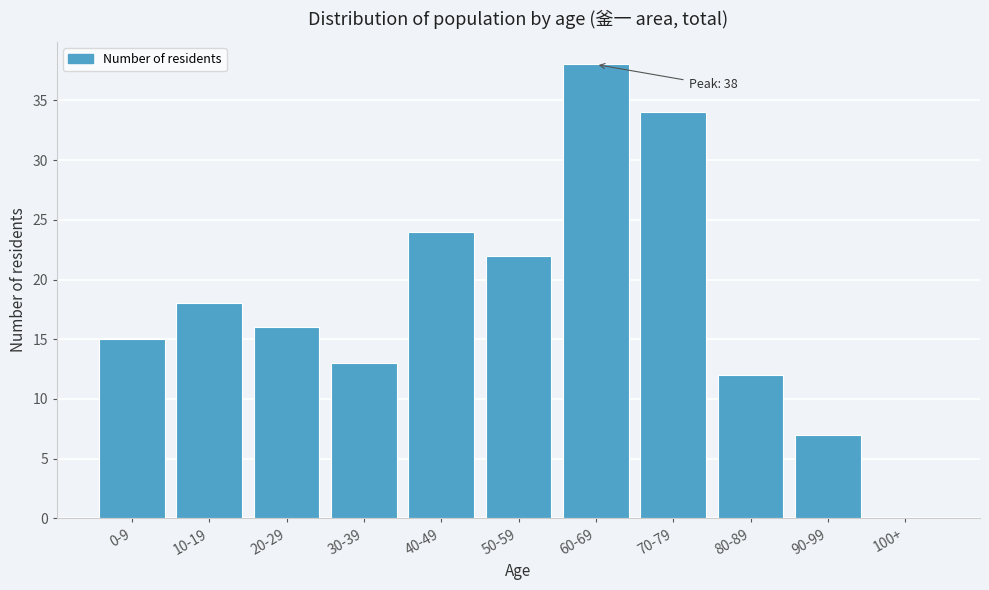

Reading left to right, extract all data points from this chart.

0-9=15	10-19=18	20-29=16	30-39=13	40-49=24	50-59=22	60-69=38	70-79=34	80-89=12	90-99=7	100+=0